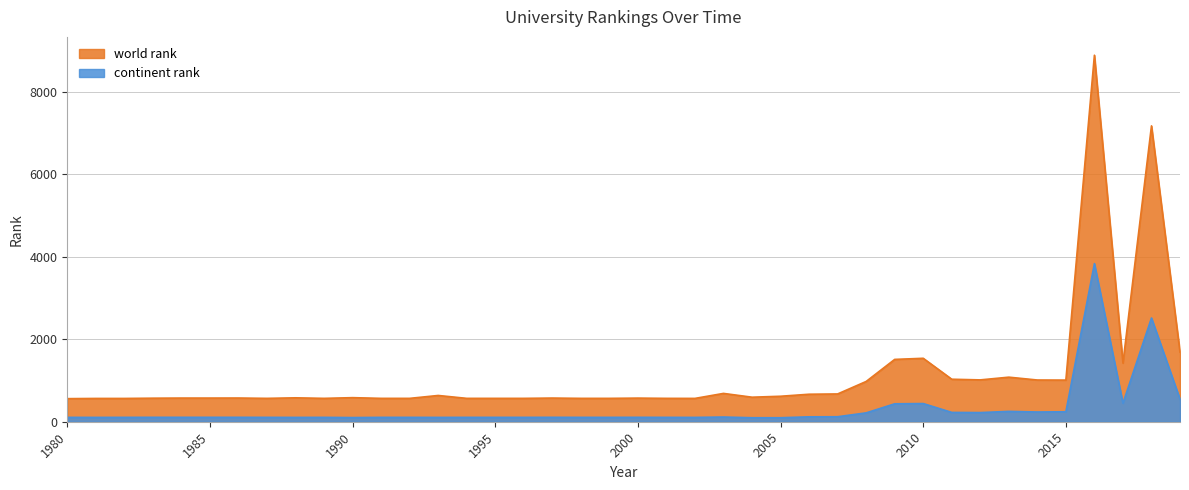

What is the minimum value shown in the chart?

97